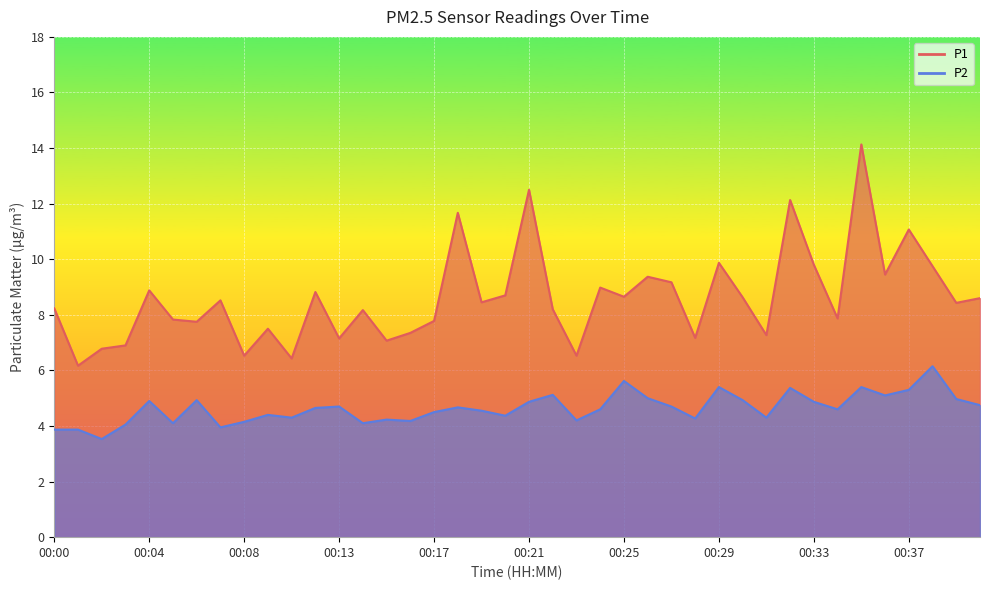

Reading left to right, what are all the values shown in this chart?

P1: 00:00=8.2	00:01=6.2	00:02=6.8	00:03=6.9	00:04=8.9	00:05=7.8	00:06=7.8	00:07=8.5	00:08=6.5	00:09=7.5	00:10=6.4	00:11=8.8	00:13=7.2	00:14=8.2	00:15=7.1	00:16=7.3	00:17=7.8	00:18=11.7	00:19=8.4	00:20=8.7	00:21=12.5	00:22=8.2	00:23=6.5	00:24=9.0	00:25=8.7	00:26=9.4	00:27=9.2	00:28=7.2	00:29=9.9	00:30=8.6	00:31=7.3	00:32=12.1	00:33=9.8	00:34=7.9	00:35=14.1	00:36=9.4	00:37=11.1	00:38=9.8	00:39=8.4	00:41=8.6
P2: 00:00=3.9	00:01=3.9	00:02=3.5	00:03=4.0	00:04=4.9	00:05=4.1	00:06=4.9	00:07=4.0	00:08=4.2	00:09=4.4	00:10=4.3	00:11=4.7	00:13=4.7	00:14=4.1	00:15=4.2	00:16=4.2	00:17=4.5	00:18=4.7	00:19=4.5	00:20=4.4	00:21=4.9	00:22=5.1	00:23=4.2	00:24=4.6	00:25=5.6	00:26=5.0	00:27=4.7	00:28=4.3	00:29=5.4	00:30=4.9	00:31=4.3	00:32=5.4	00:33=4.9	00:34=4.6	00:35=5.4	00:36=5.1	00:37=5.3	00:38=6.2	00:39=5.0	00:41=4.8